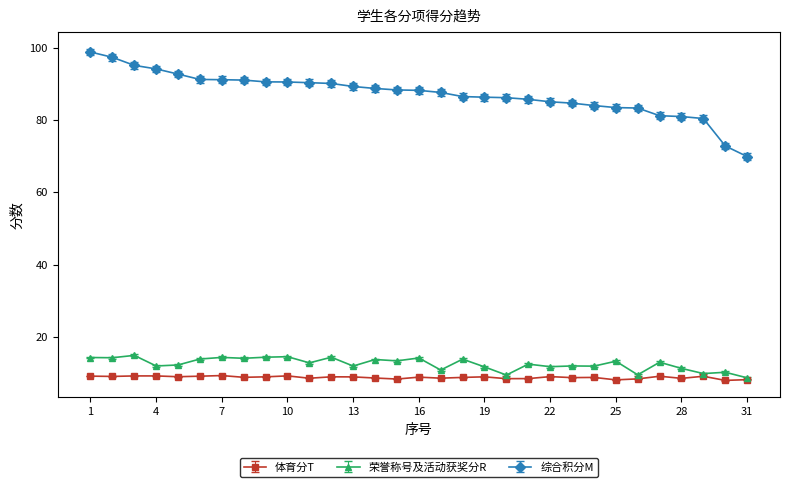

How many lines are shown in the chart?

3